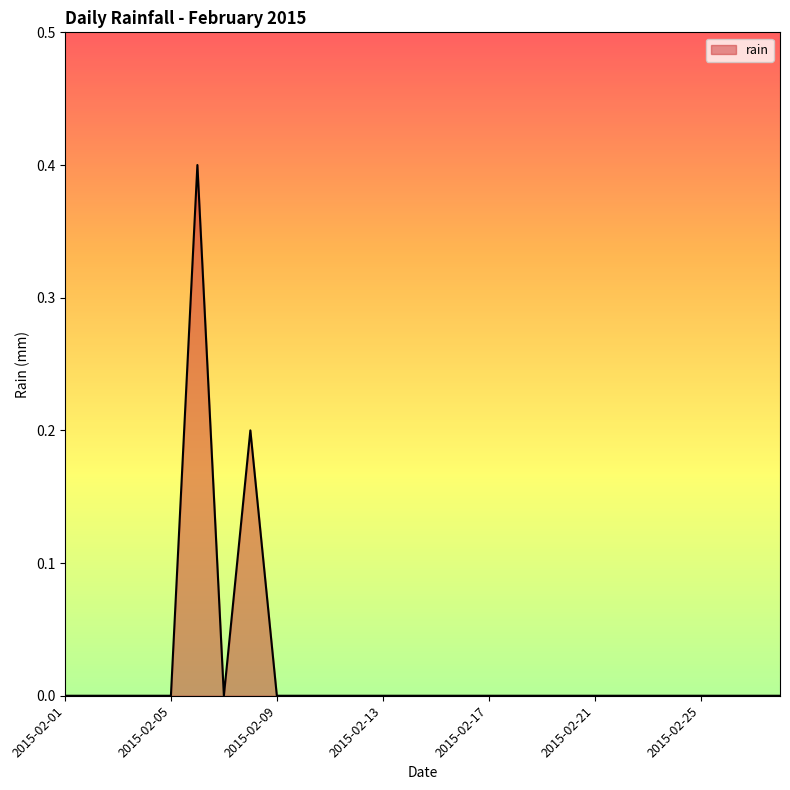

What is the maximum value shown in the chart?

0.4